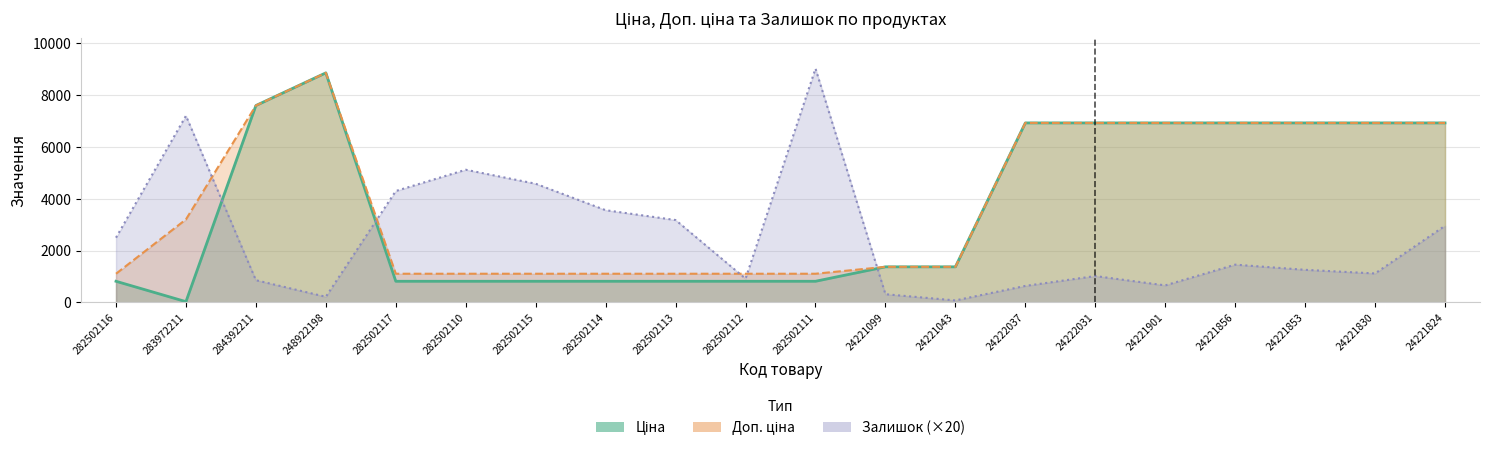

How many data points in Доп. ціна are above 3205?

9